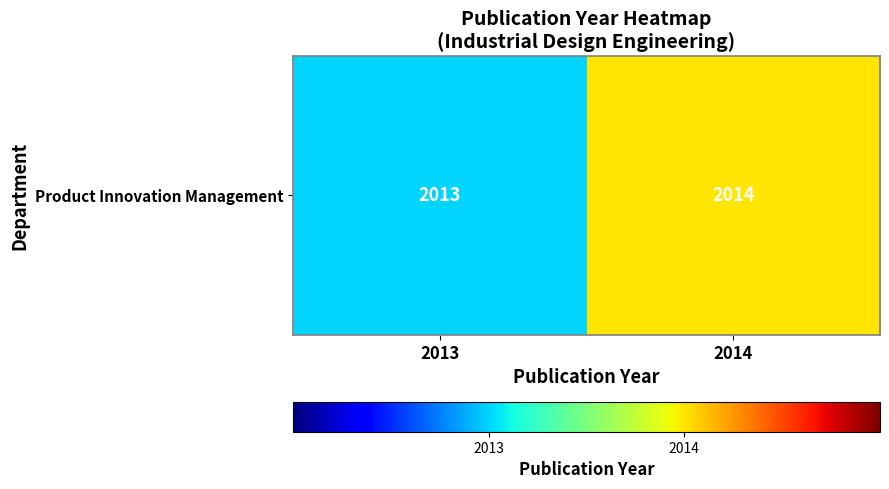

What is the change in value from 2013 to 2014?

+1